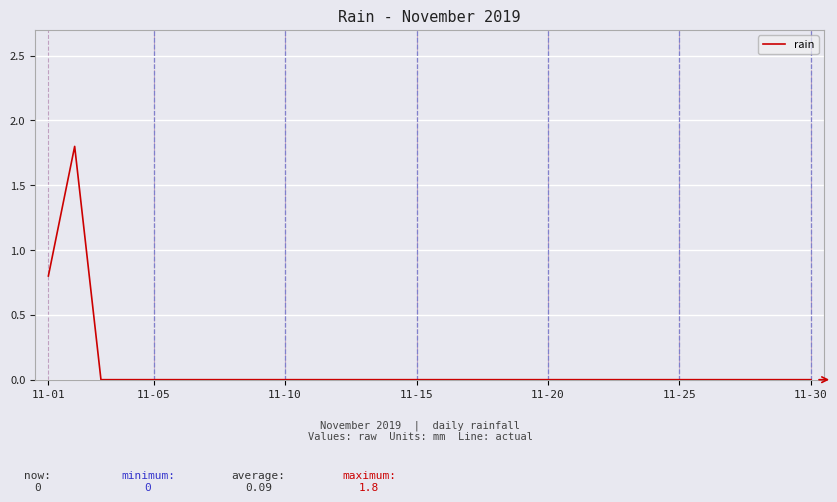

Reading left to right, what are all the values shown in this chart?

0.8	1.8	0.0	0.0	0.0	0.0	0.0	0.0	0.0	0.0	0.0	0.0	0.0	0.0	0.0	0.0	0.0	0.0	0.0	0.0	0.0	0.0	0.0	0.0	0.0	0.0	0.0	0.0	0.0	0.0